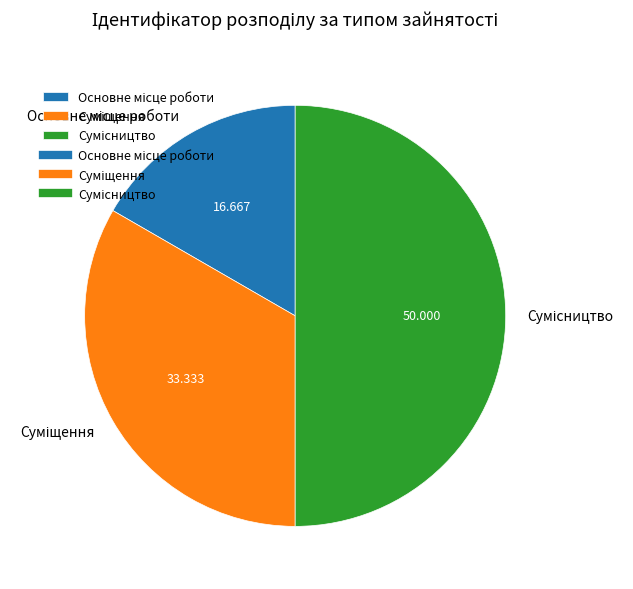

What percentage is the Сумісництво slice, to the nearest percent?

50%